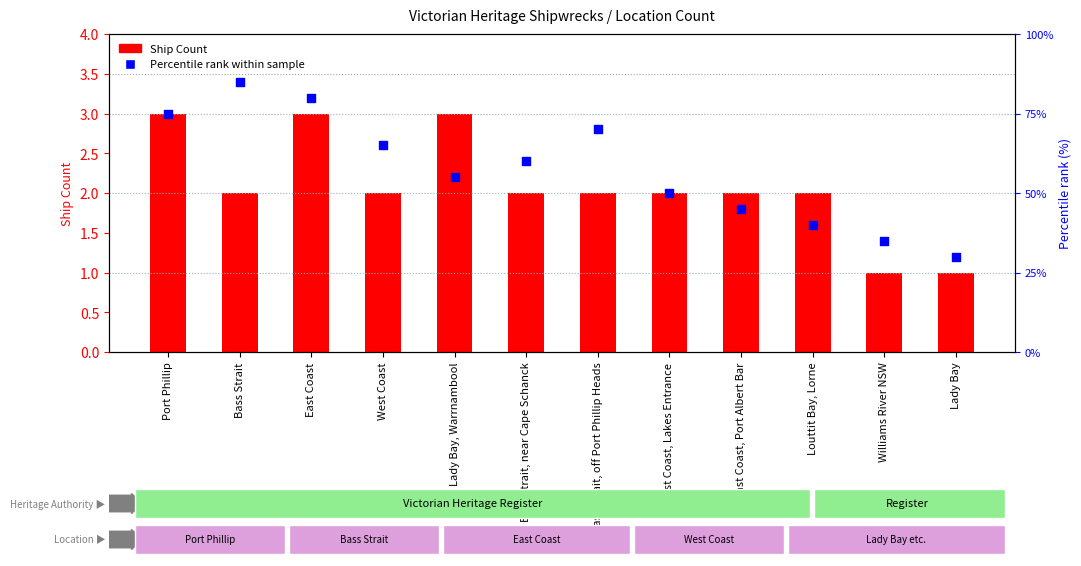

At how many categories does at least one series exceed 84?

1